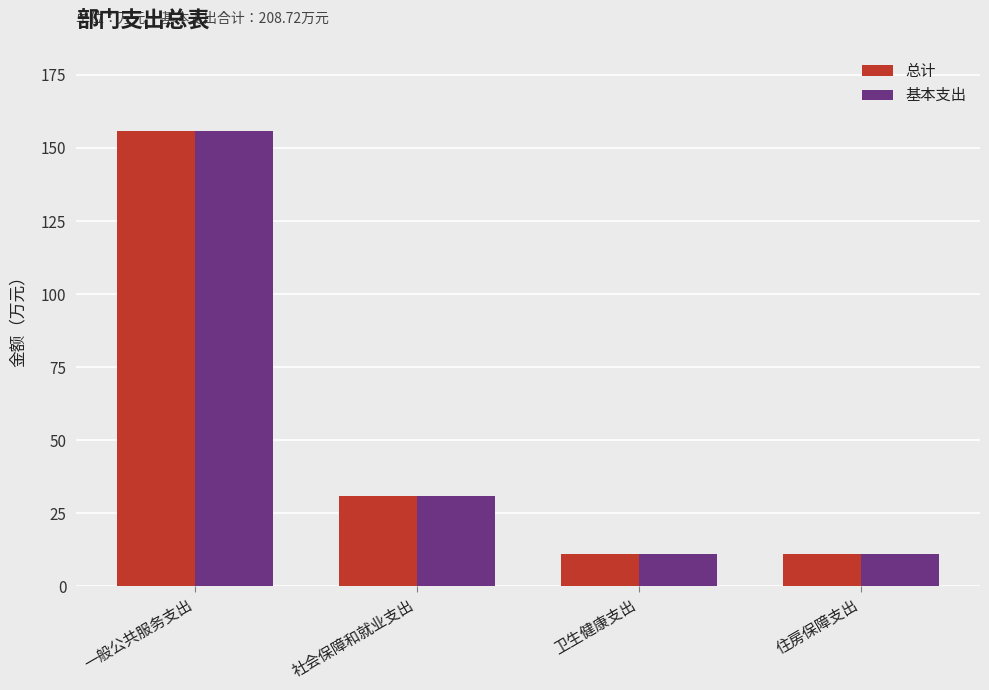

At which label is 基本支出 closest to 83?

社会保障和就业支出